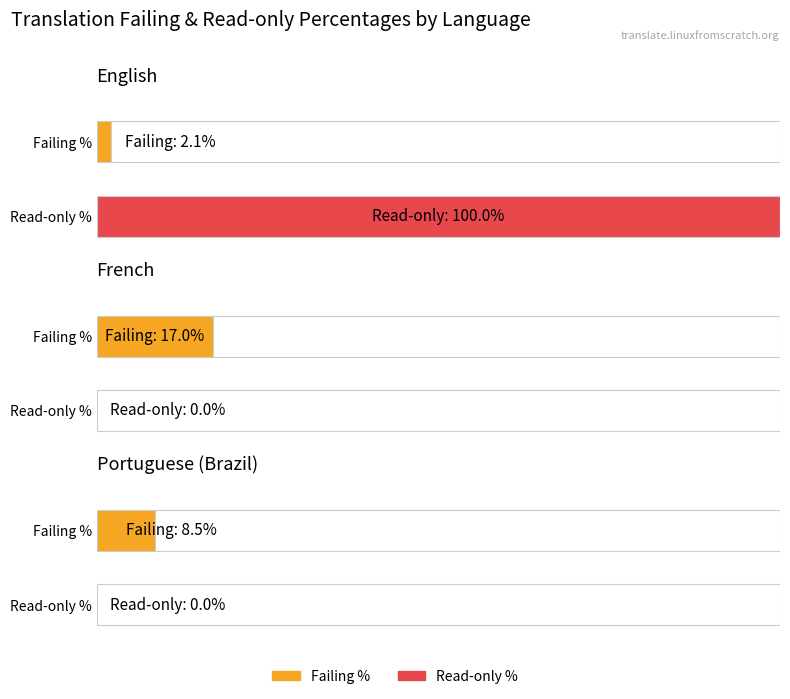

How many data points does each series have?

3